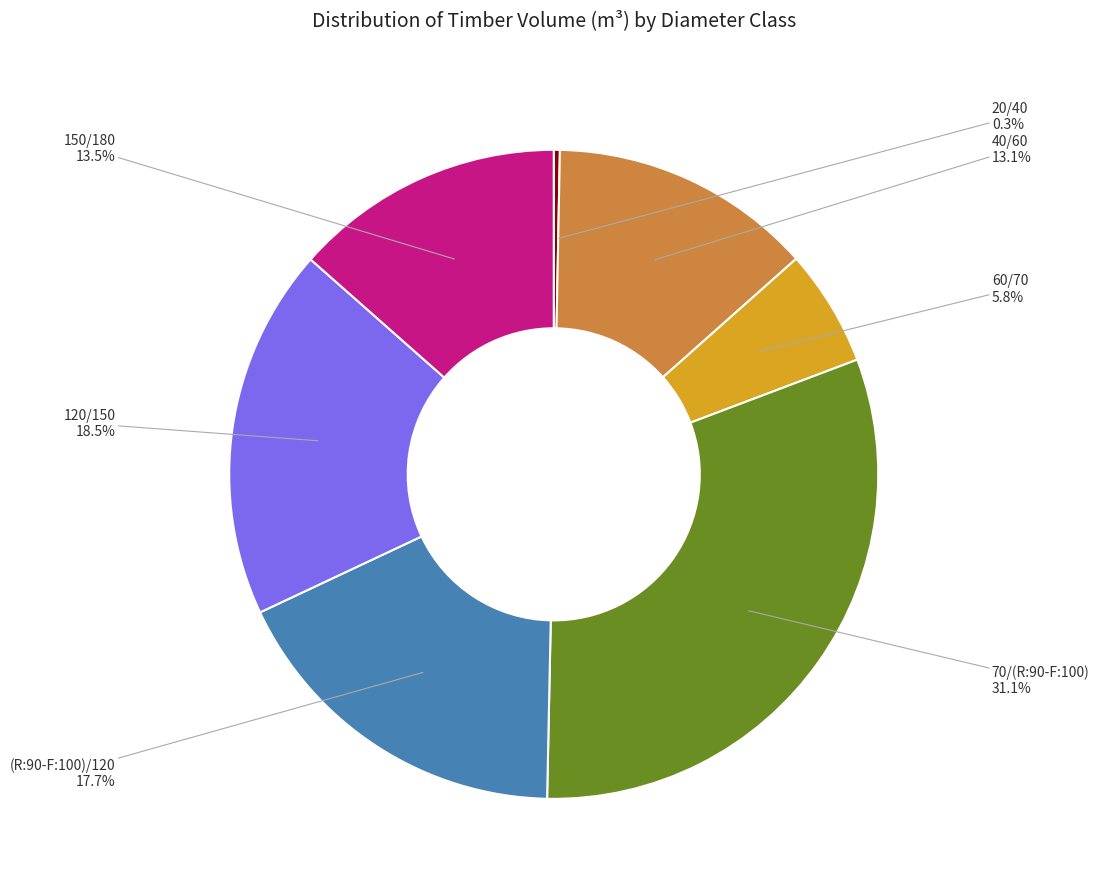

How many segments does this pie chart have?

7